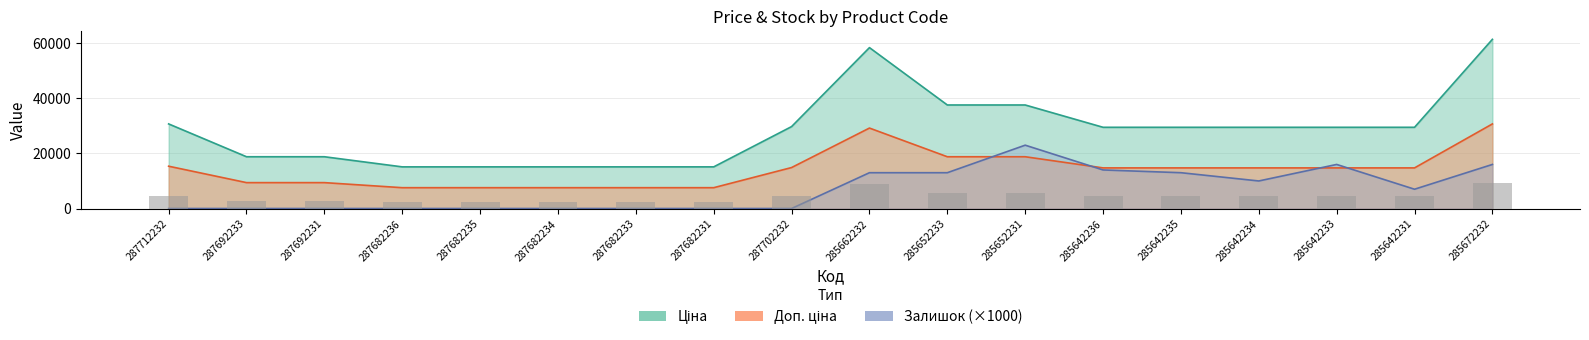

Which category has the lowest value in the Залишок series?

287712232